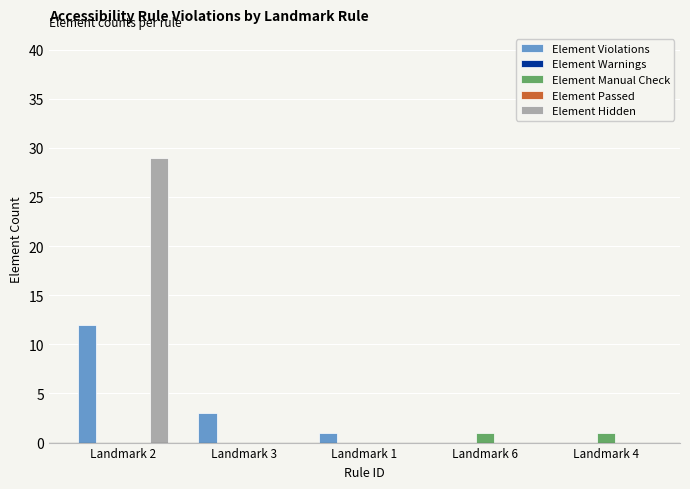

What is the total value across all series at Landmark 2?

41